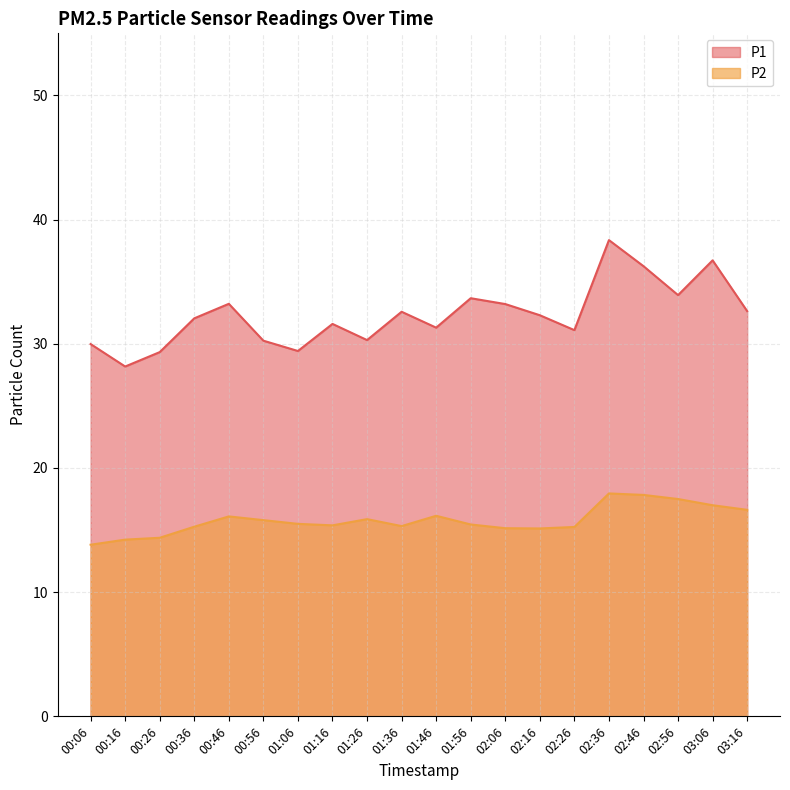

Rank the series at 00:36 from highest to lowest value.

P1, P2